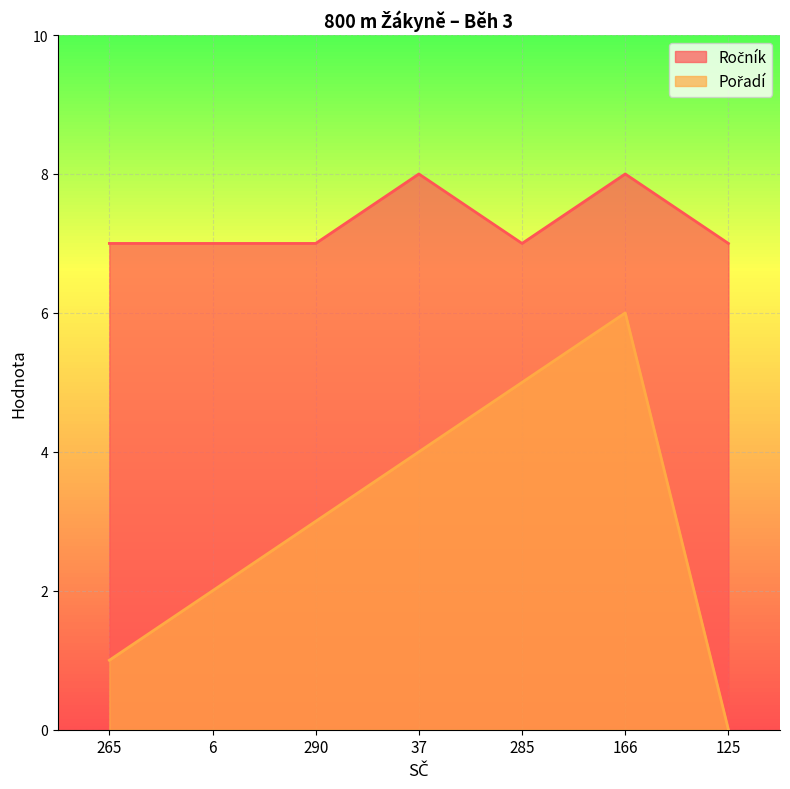

What is the sum of the Pořadí values at 265 and 166?

7